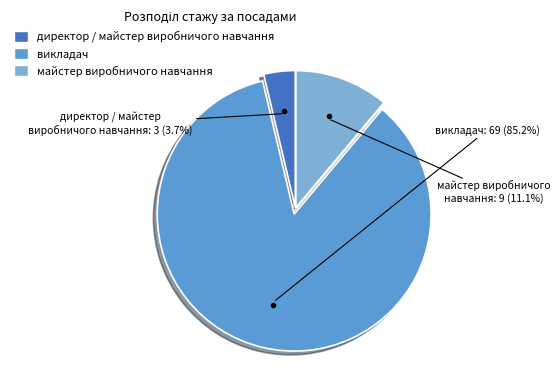

Is there a majority slice in this chart?

Yes